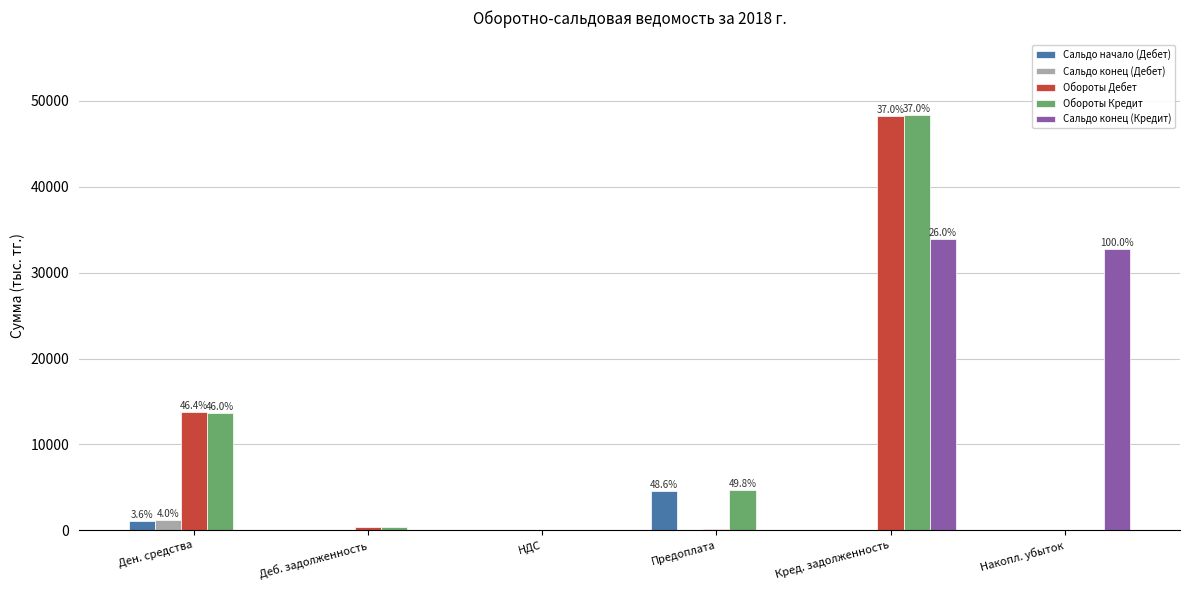

Between Деб. задолженность and Накопл. убыток, which series saw the biggest shift?

Сальдо конец (Кредит)